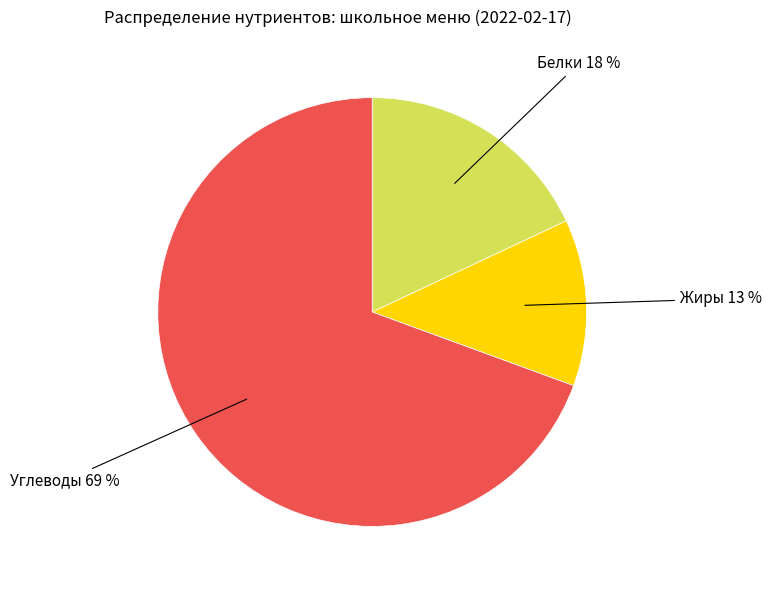

Does any single category account for the majority?

Yes